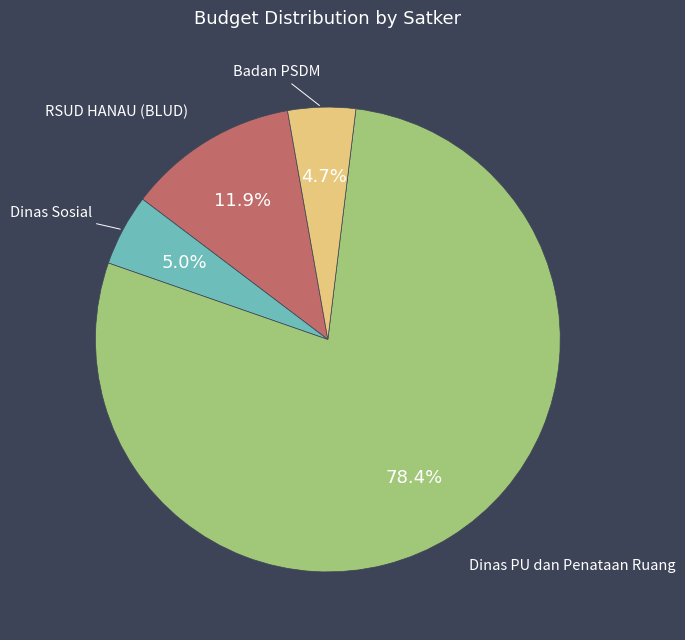

Approximately how many times larger is the value at Dinas PU dan Penataan Ruang compared to Dinas Sosial?

15.7